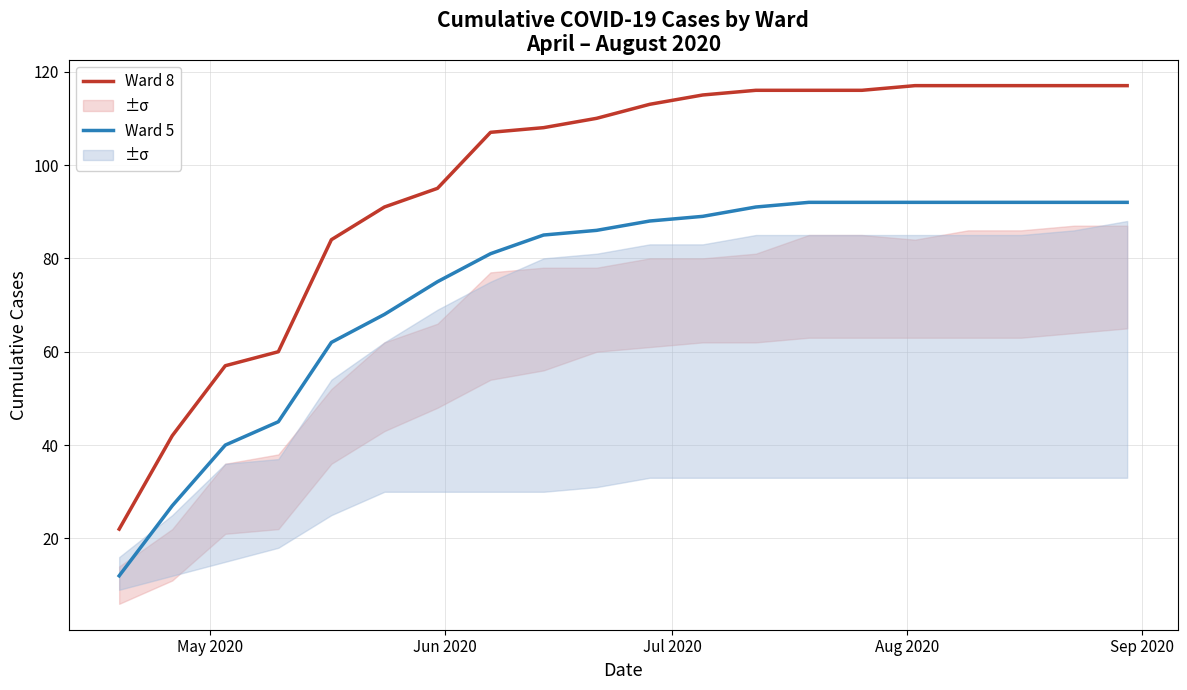

At how many categories does at least one series exceed 58?

17